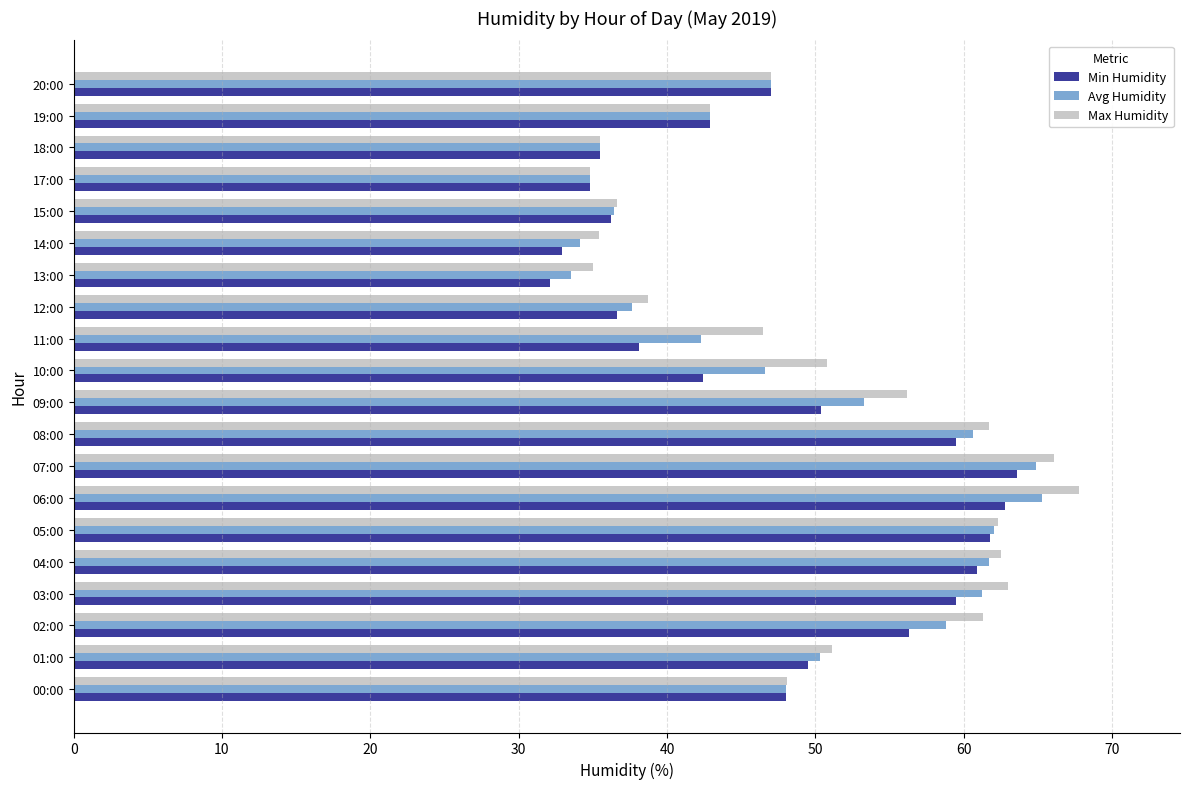

The Avg Humidity series shows 53.3 at 09:00. True or false?

True